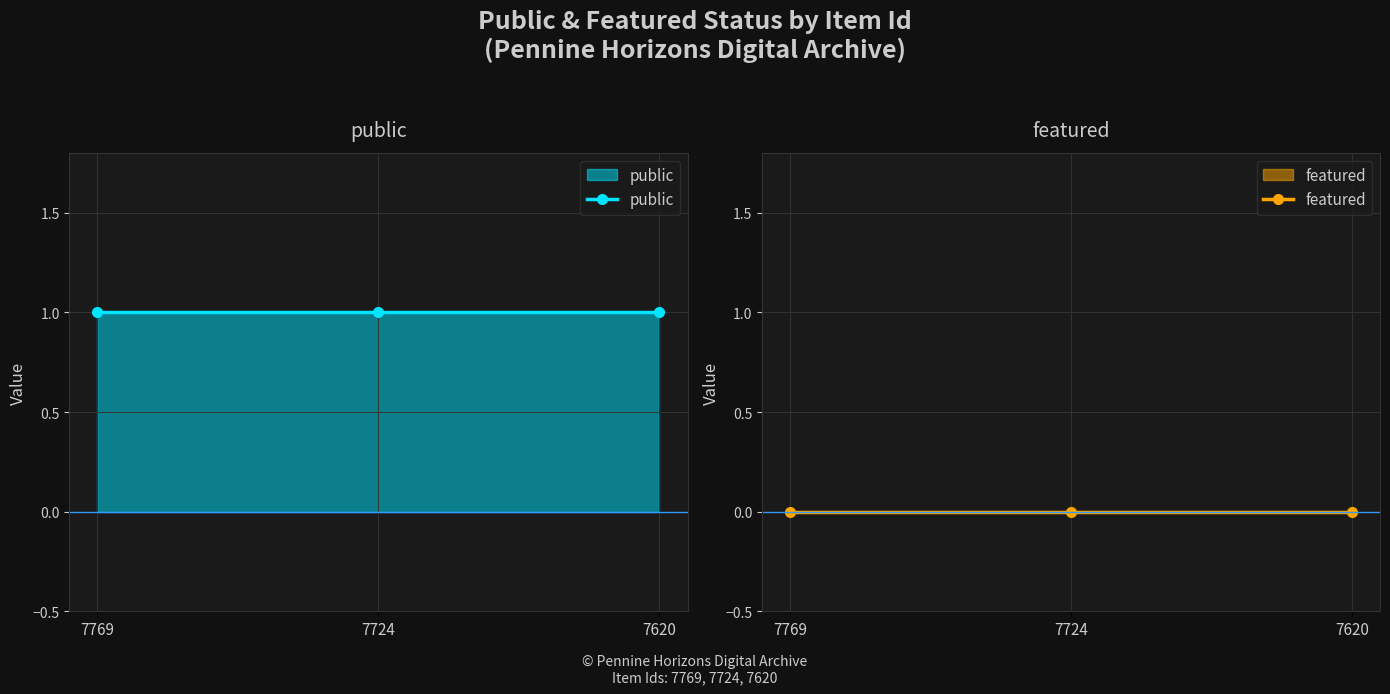

What is the average value of the public series?

1